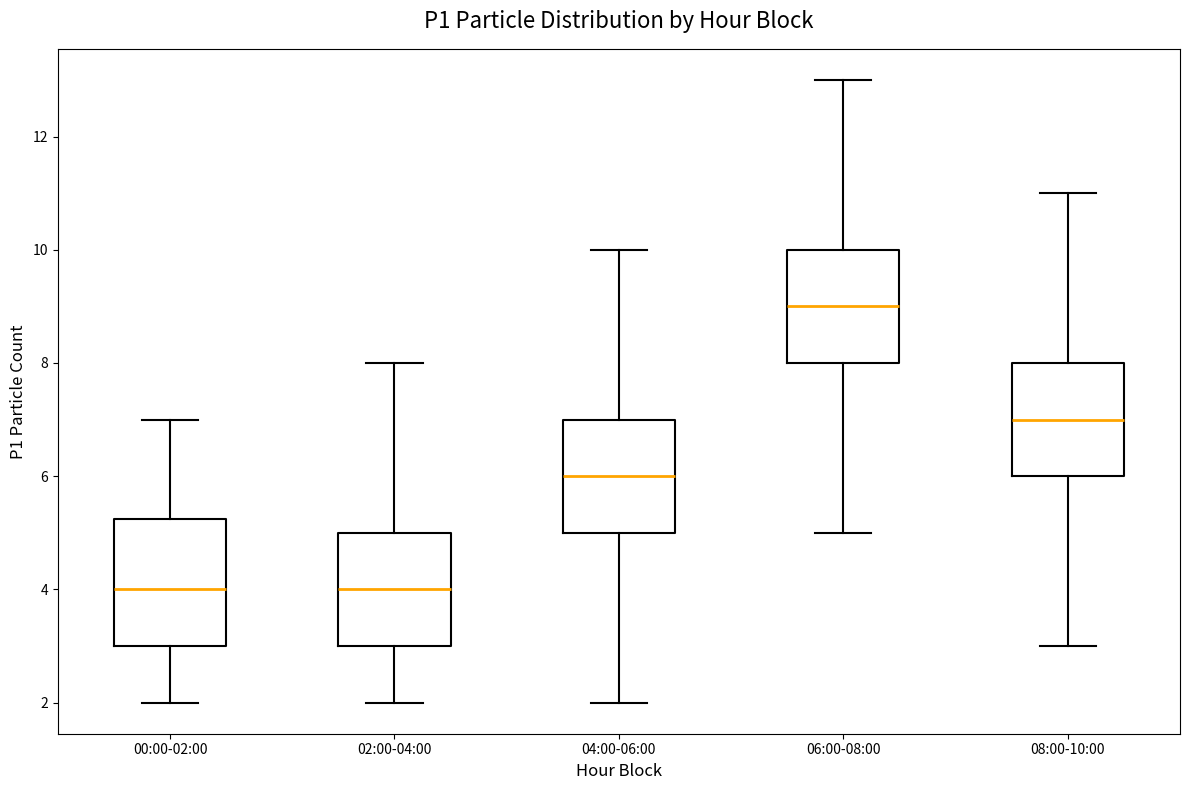

Reading left to right, read every box against the y-axis: the position of its median line, the range the box covers, and the ends of its whiskers. The values are not printed on the chart, so give them approximately, as read against the axis.

00:00-02:00: median 4.0, box 3.0 to 5.2, whiskers 2.0 to 7.0
02:00-04:00: median 4.0, box 3.0 to 5.0, whiskers 2.0 to 8.0
04:00-06:00: median 6.0, box 5.0 to 7.0, whiskers 2.0 to 10.0
06:00-08:00: median 9.0, box 8.0 to 10.0, whiskers 5.0 to 13.0
08:00-10:00: median 7.0, box 6.0 to 8.0, whiskers 3.0 to 11.0